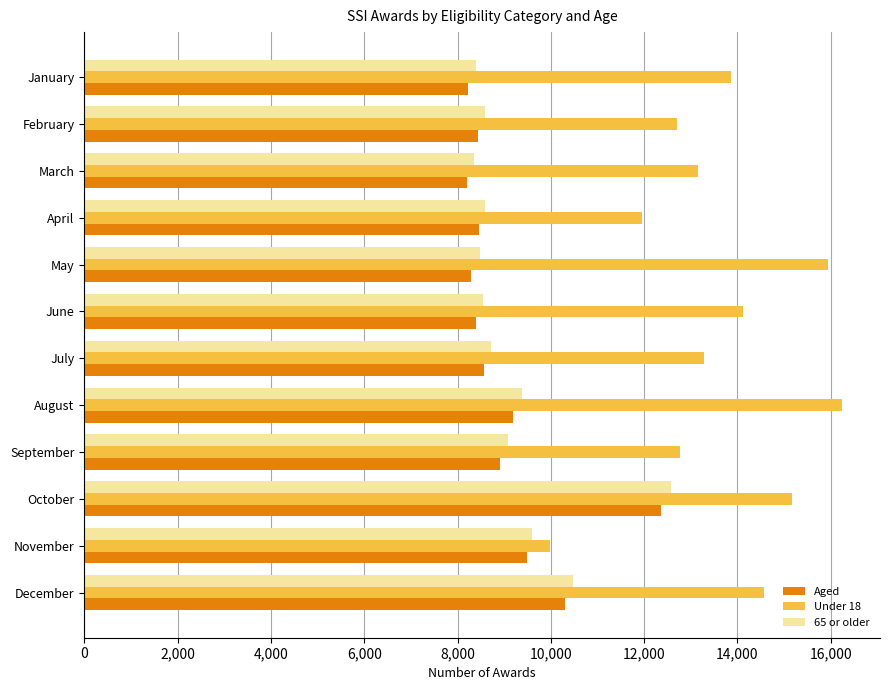

What is the total value across all series at May?

32703